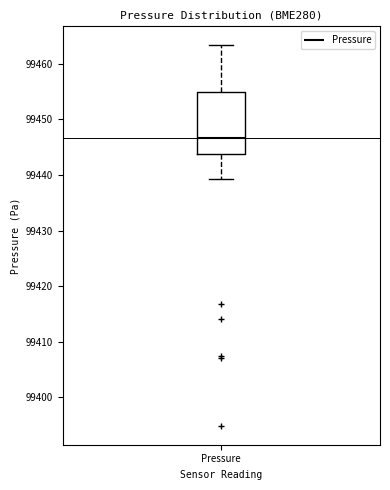

Read this box plot against the y-axis: the position of the median line, the range covered by the box, and the ends of both whiskers. The values are not printed on the chart, so give them approximately, as read against the axis.

median 99447, box 99444 to 99455, whiskers 99439 to 99463